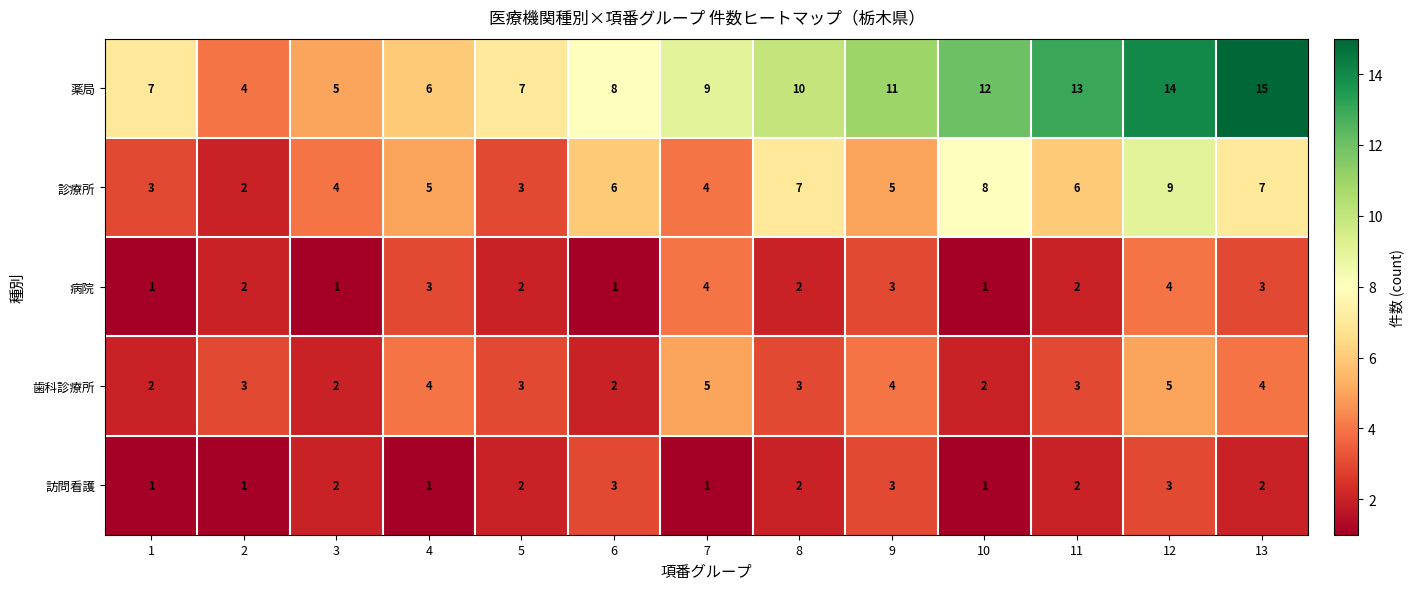

What is the total value across all series at 3?

14